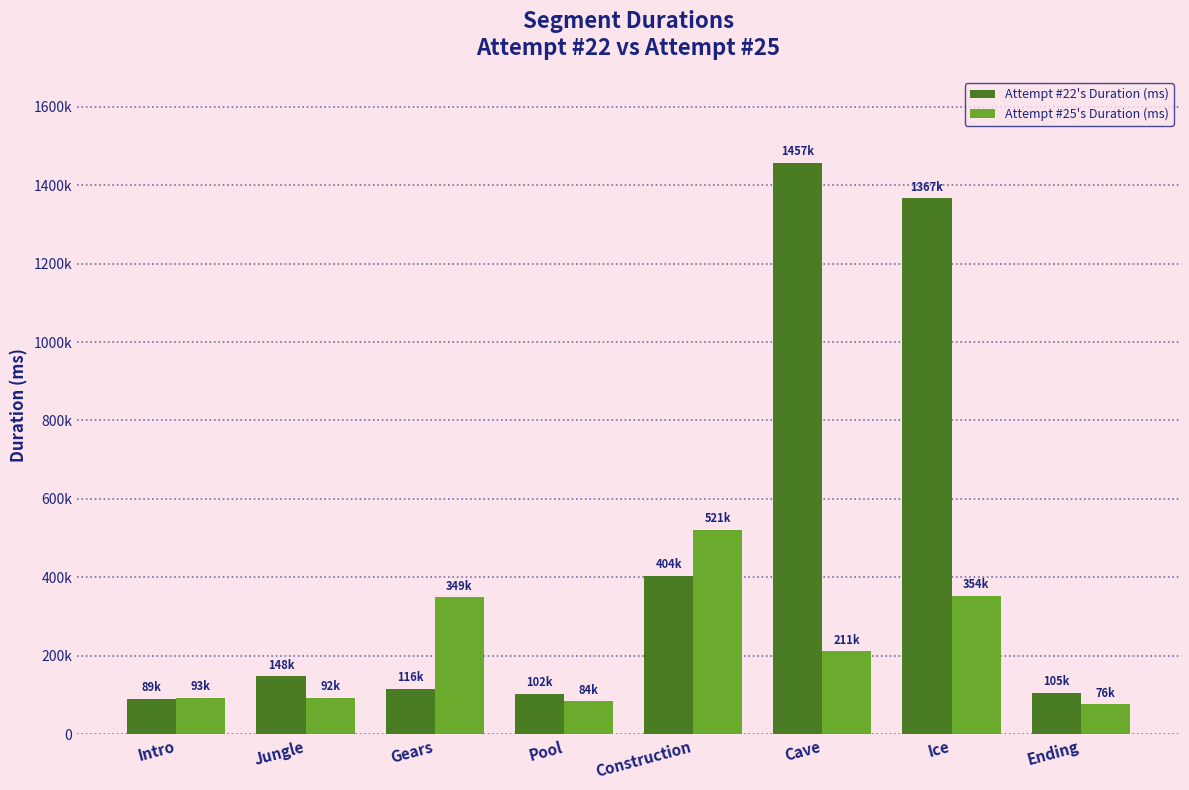

Does the chart contain any negative values?

No